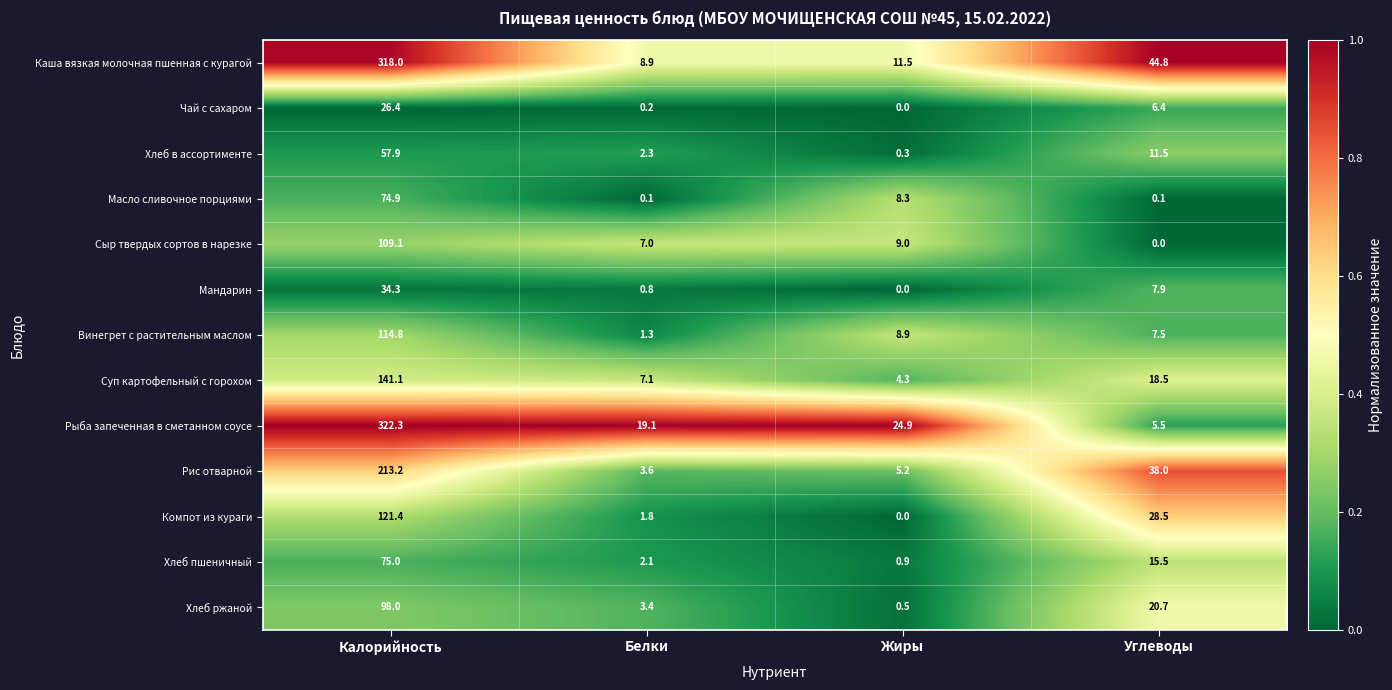

What is the greatest value displayed?

322.3